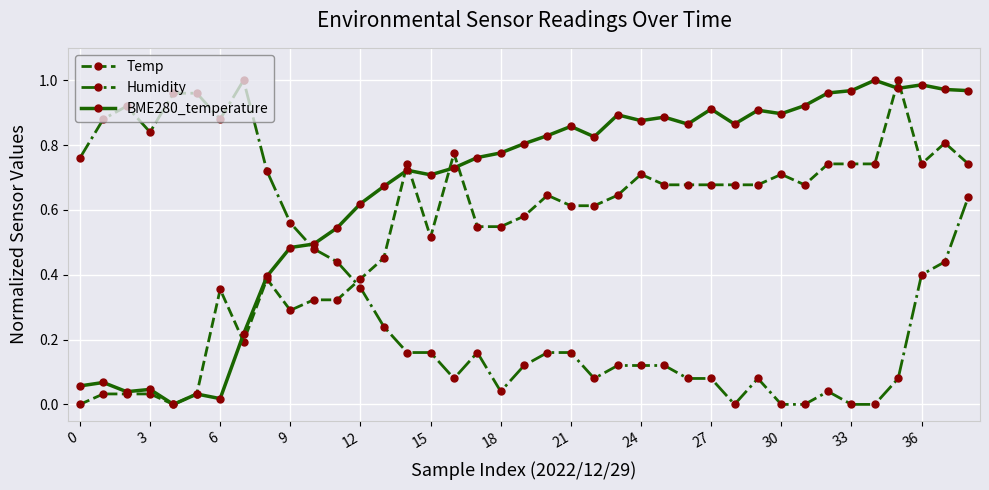

Rank the series by their average value, from highest to lowest.

BME280_temperature, Temp, Humidity